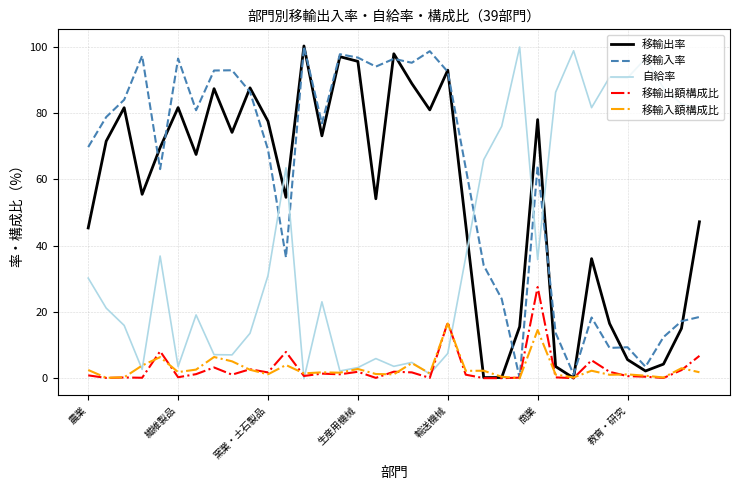

Which series has the largest total across all categories?

移輸入率